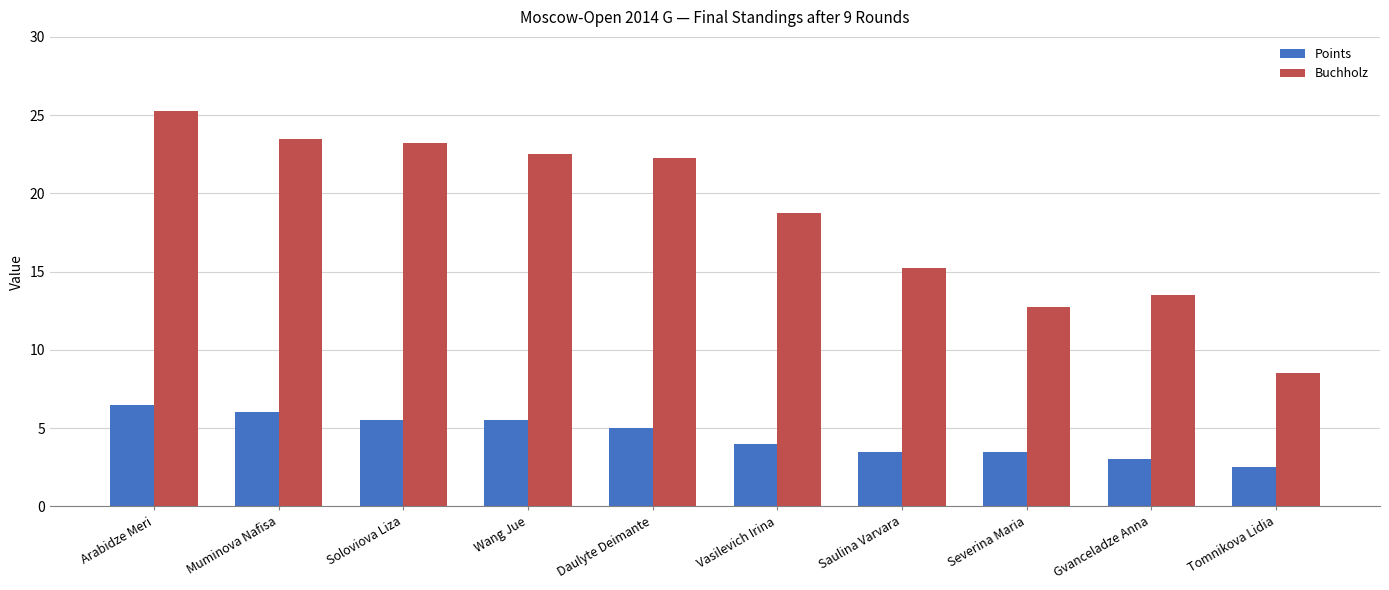

Read the Points value at Muminova Nafisa.

6.0